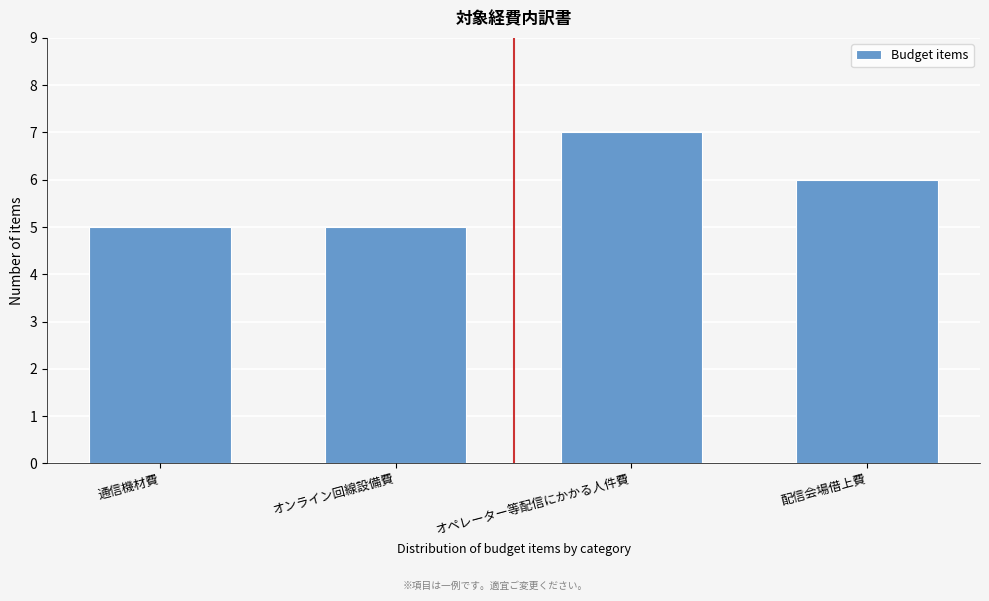

Reading left to right, what are all the values shown in this chart?

通信機材費=5	オンライン回線設備費=5	オペレーター等配信にかかる人件費=7	配信会場借上費=6